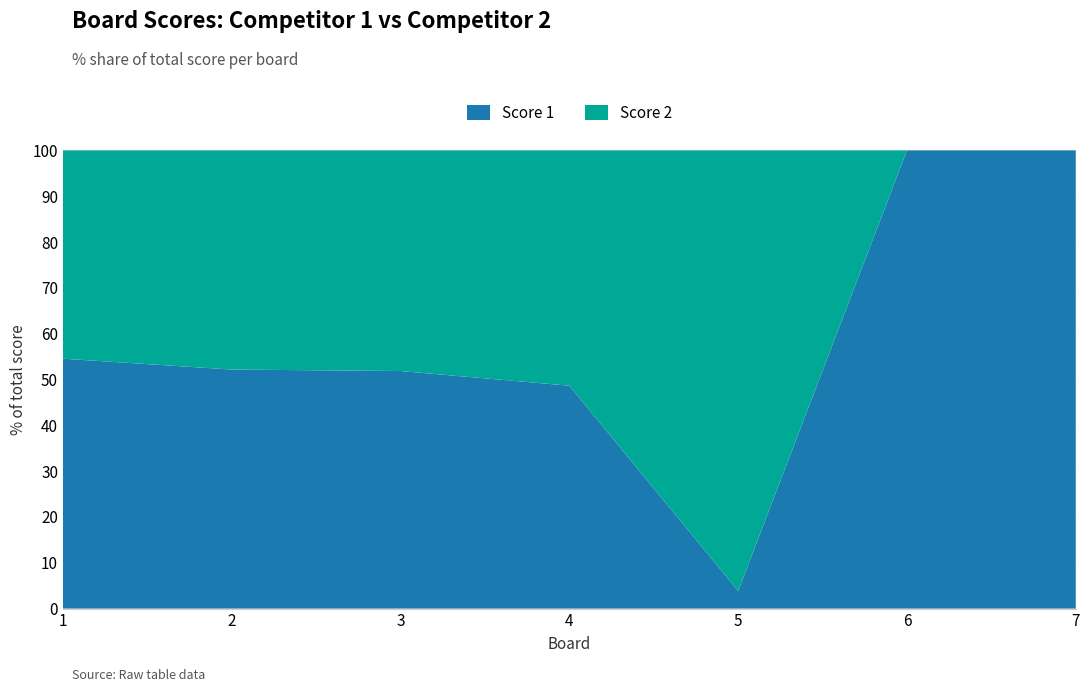

Reading left to right, what are all the values shown in this chart?

Score 1: 12	24	14	18	1	25	25
Score 2: 10	22	13	19	25	0	0